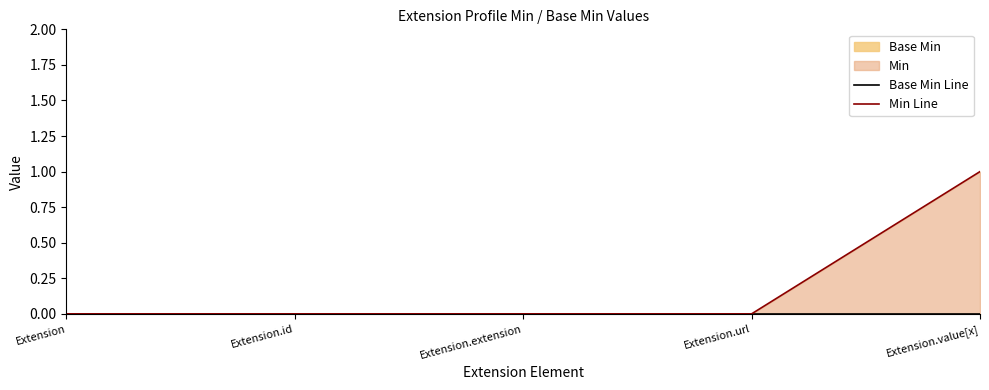

Which series changed the most between Extension and Extension.url?

Base Min Line